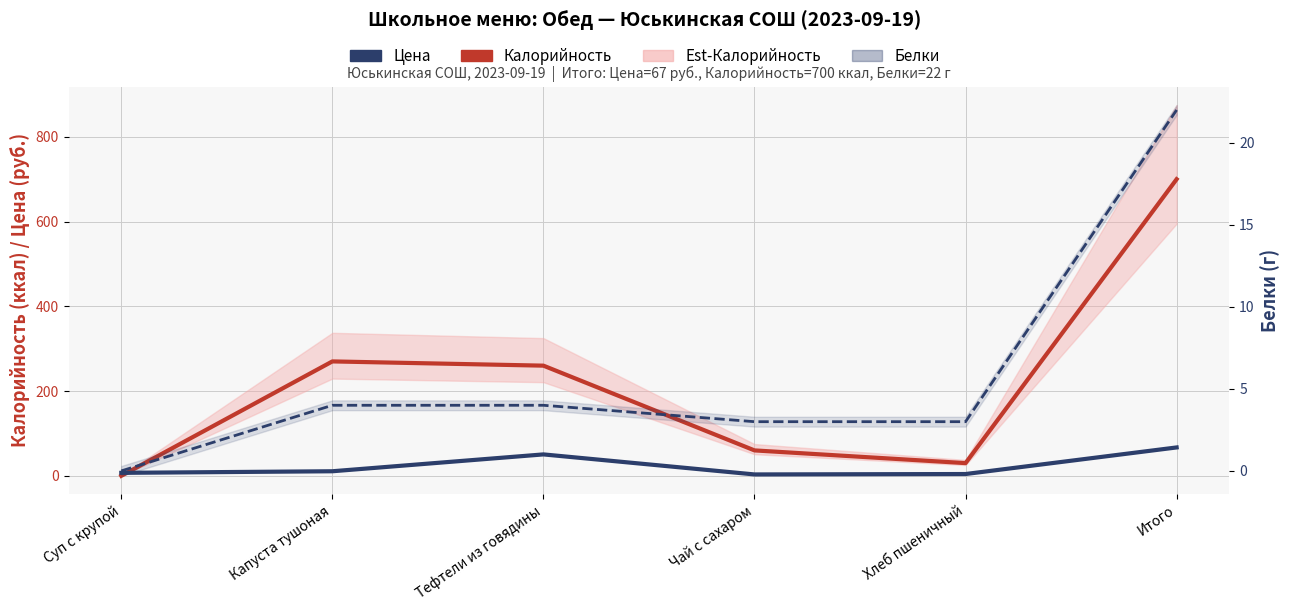

How many values in the Цена series are below 10?

3